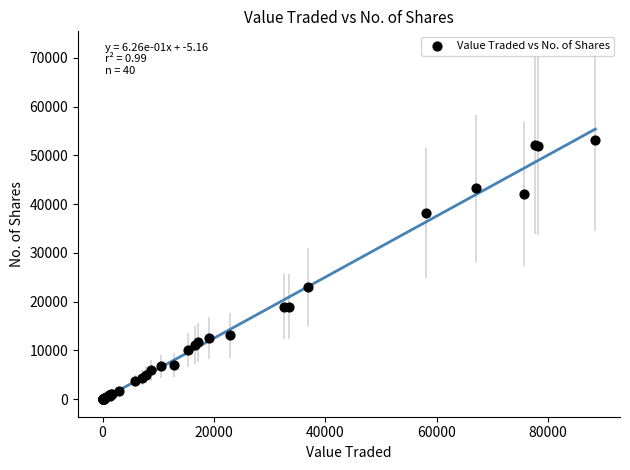

What Y value in the scatter plot is closest to 26622?

23050